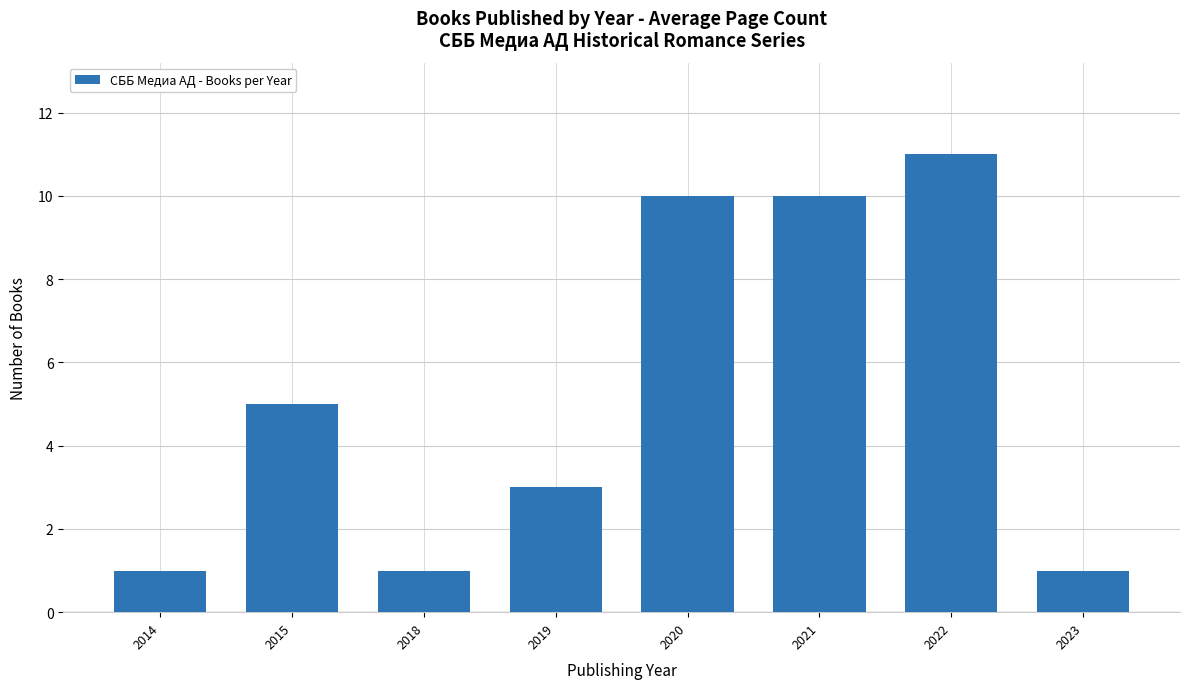

What is the greatest value displayed?

11